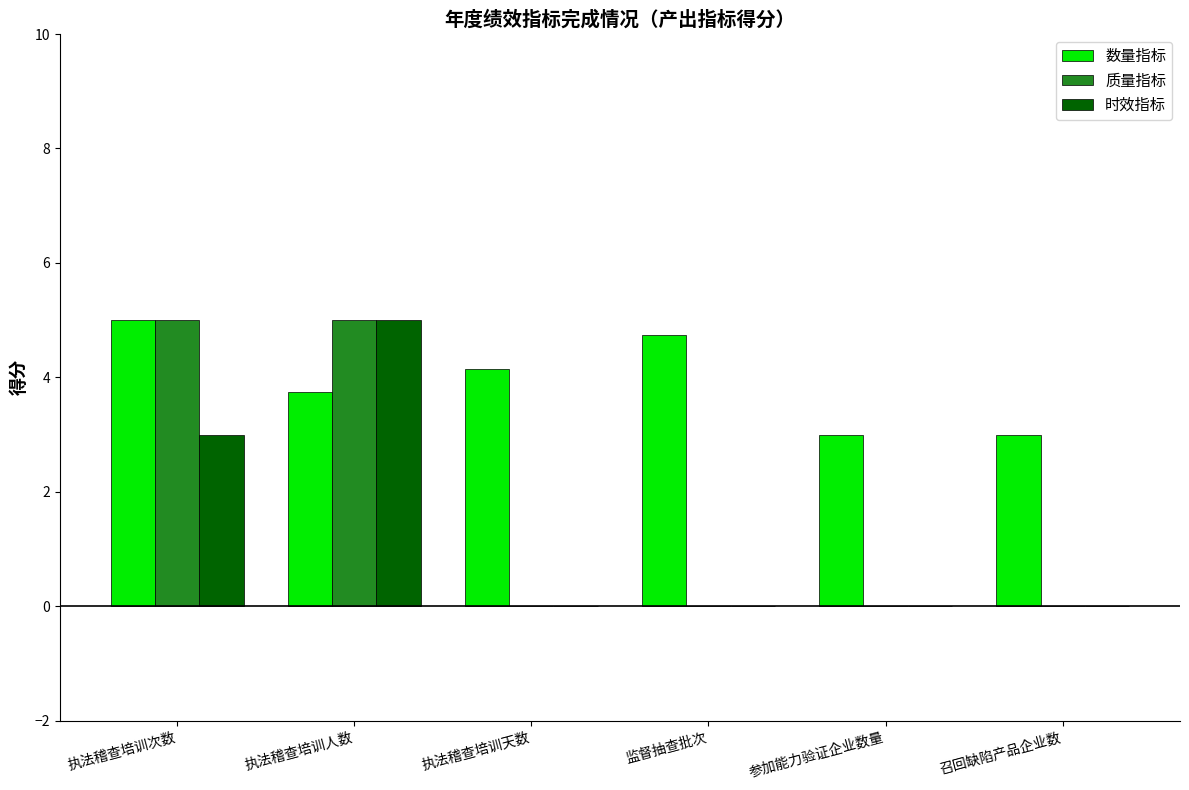

Which series changed the most between 执法稽查培训次数 and 监督抽查批次?

质量指标